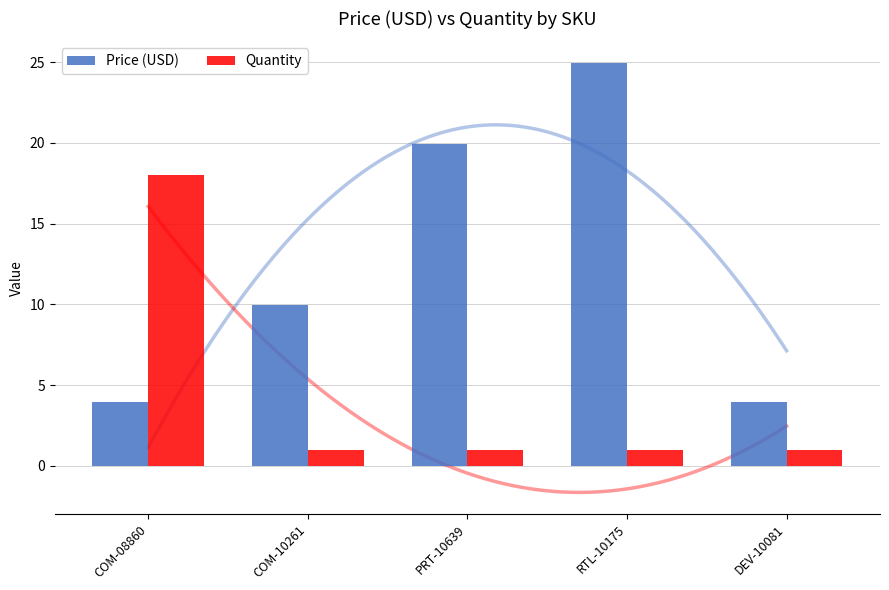

Reading left to right, transcribe all the data shown in this chart.

Price (USD): COM-08860=4.0	COM-10261=9.9	PRT-10639=19.9	RTL-10175=24.9	DEV-10081=4.0
Quantity: COM-08860=18.0	COM-10261=1.0	PRT-10639=1.0	RTL-10175=1.0	DEV-10081=1.0